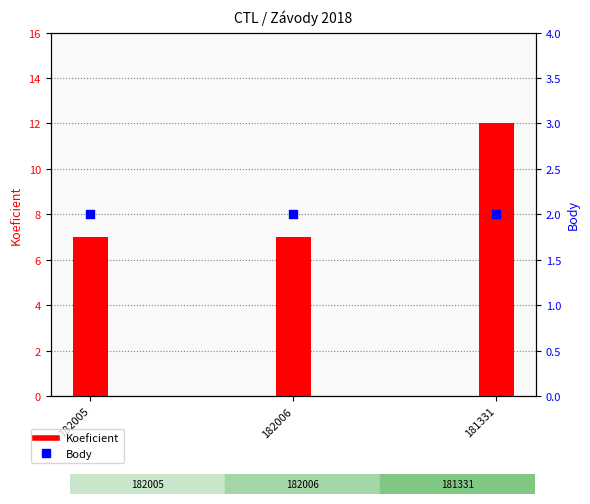

Which series has the largest total across all categories?

Koeficient